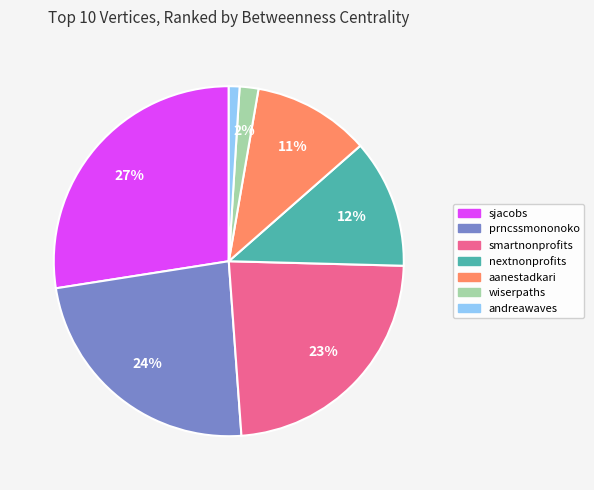

Is it true that prncssmononoko is 29% of the pie?

False